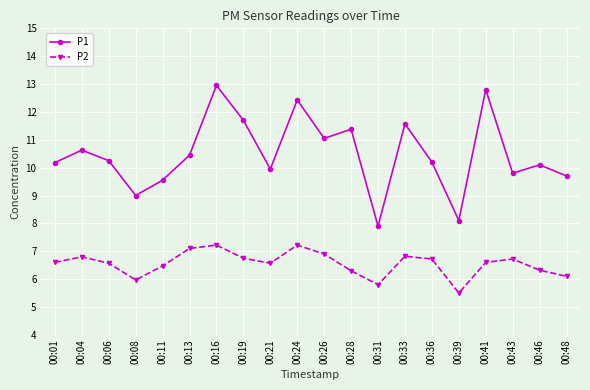

Between 00:28 and 00:31, which series saw the biggest shift?

P1